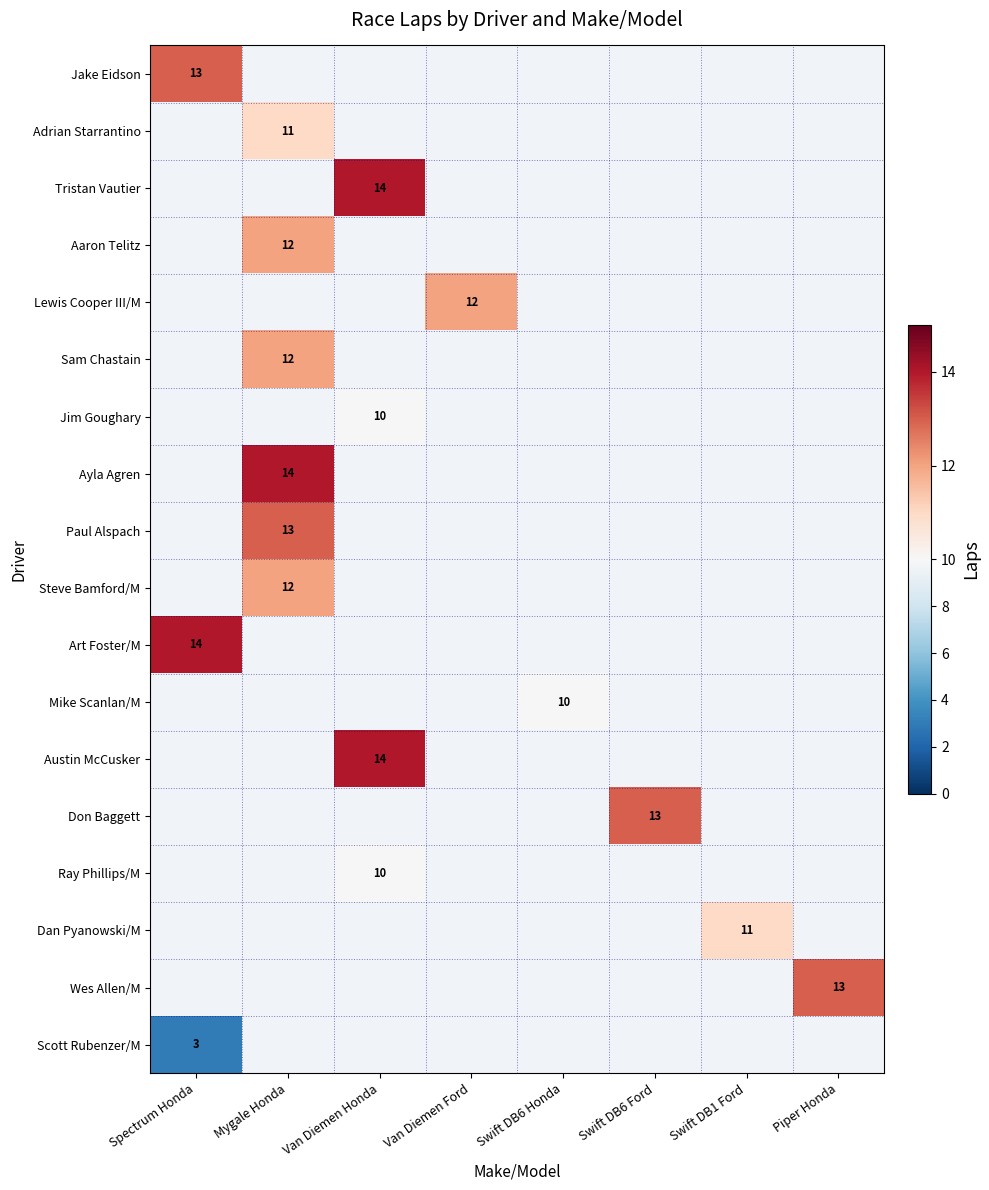

True or false: Jim Goughary has a value of 14 at Van Diemen Honda.

False